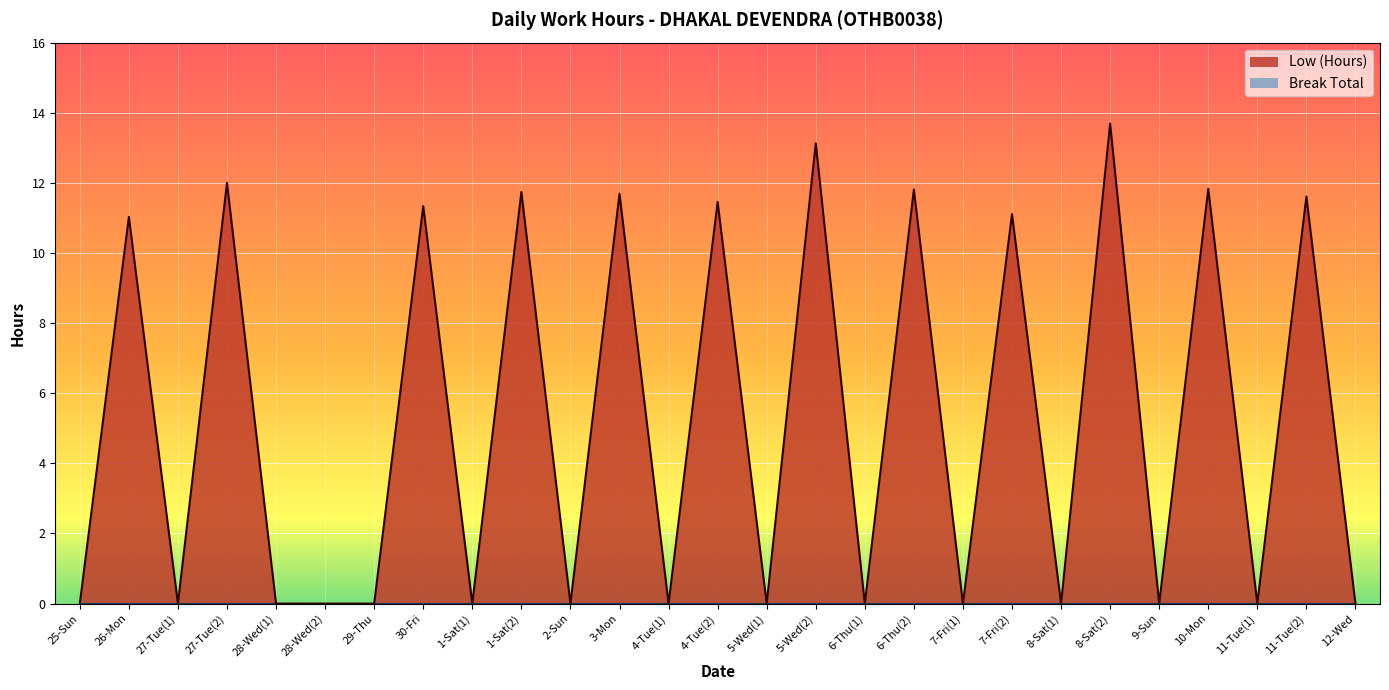

What is the label of the 24th point from the right?

27-Tue(2)